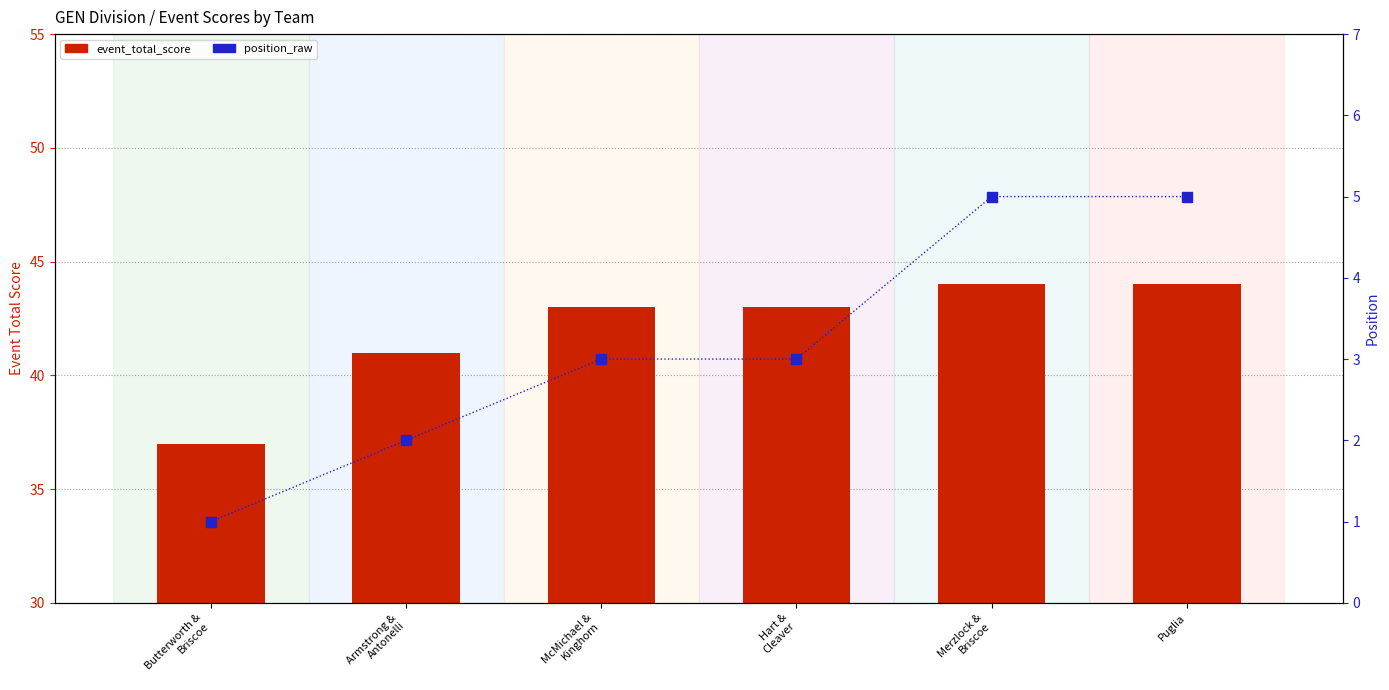

What are all the series names shown in the legend?

event_total_score, position_raw